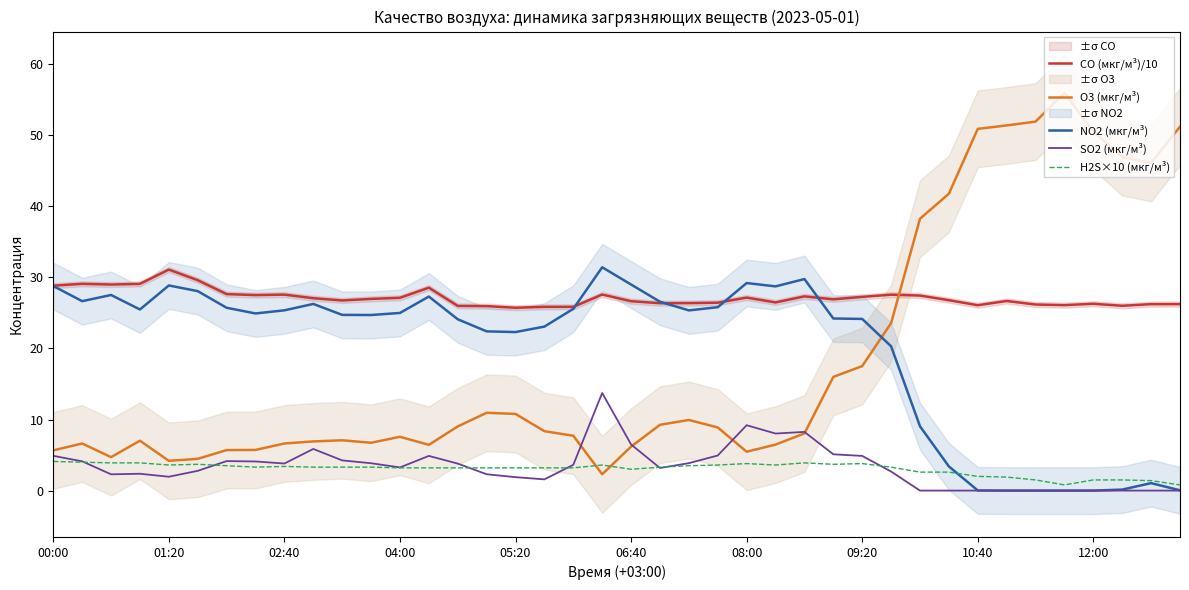

What is the difference between the second highest and second lowest values in the CO (мкг/м³)/10 series?

3.8